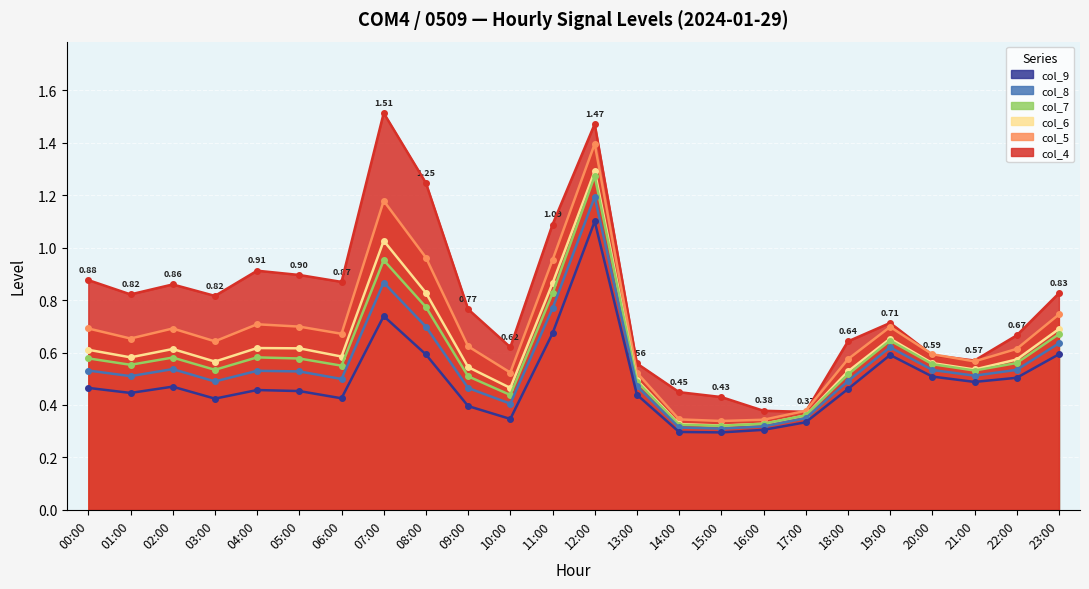

At how many categories does at least one series exceed 1?

4